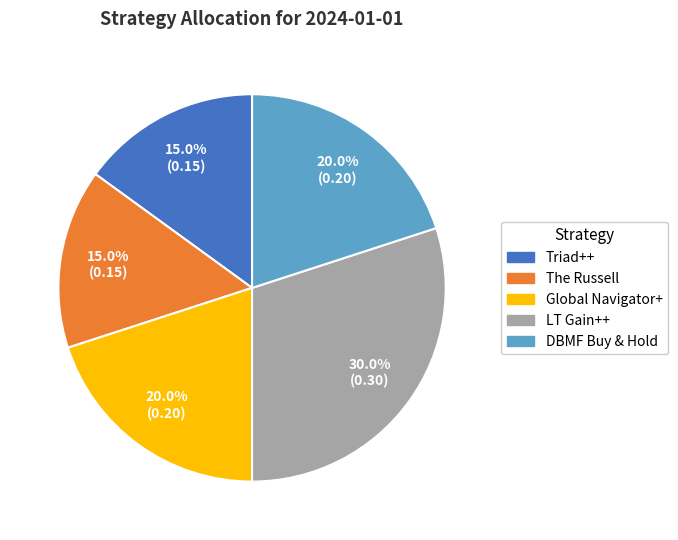

What percentage is the The Russell slice, to the nearest percent?

15%